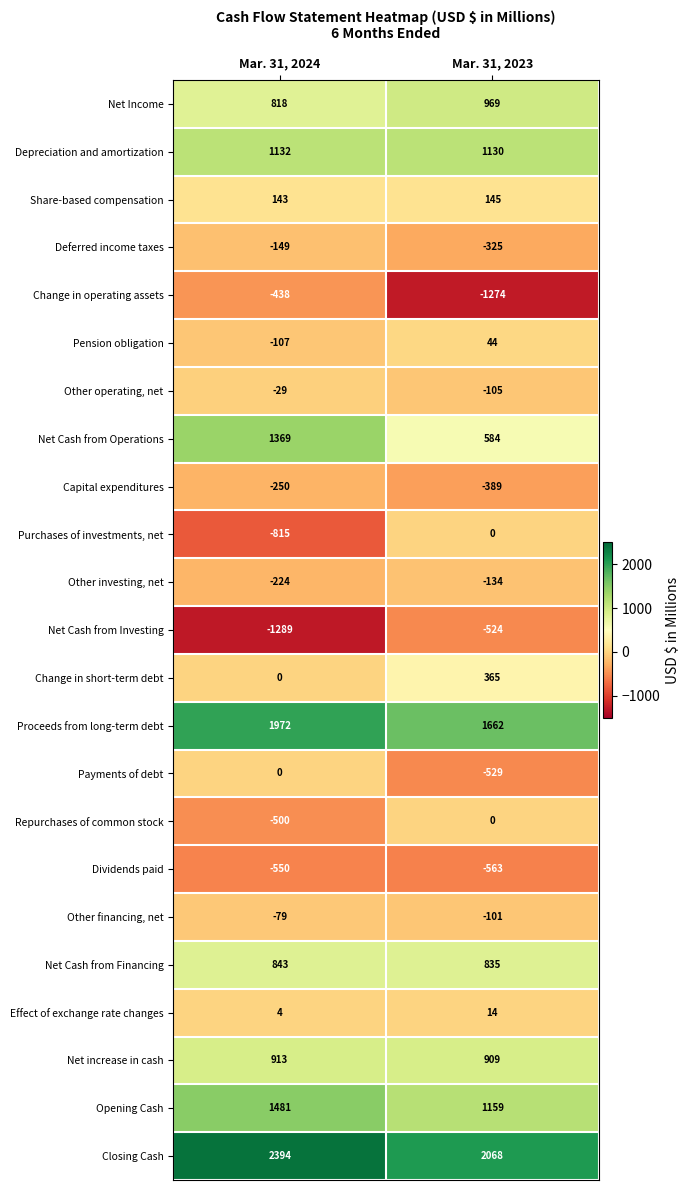

What is the sum of the Other operating, net values at Mar. 31, 2024 and Mar. 31, 2023?

-134